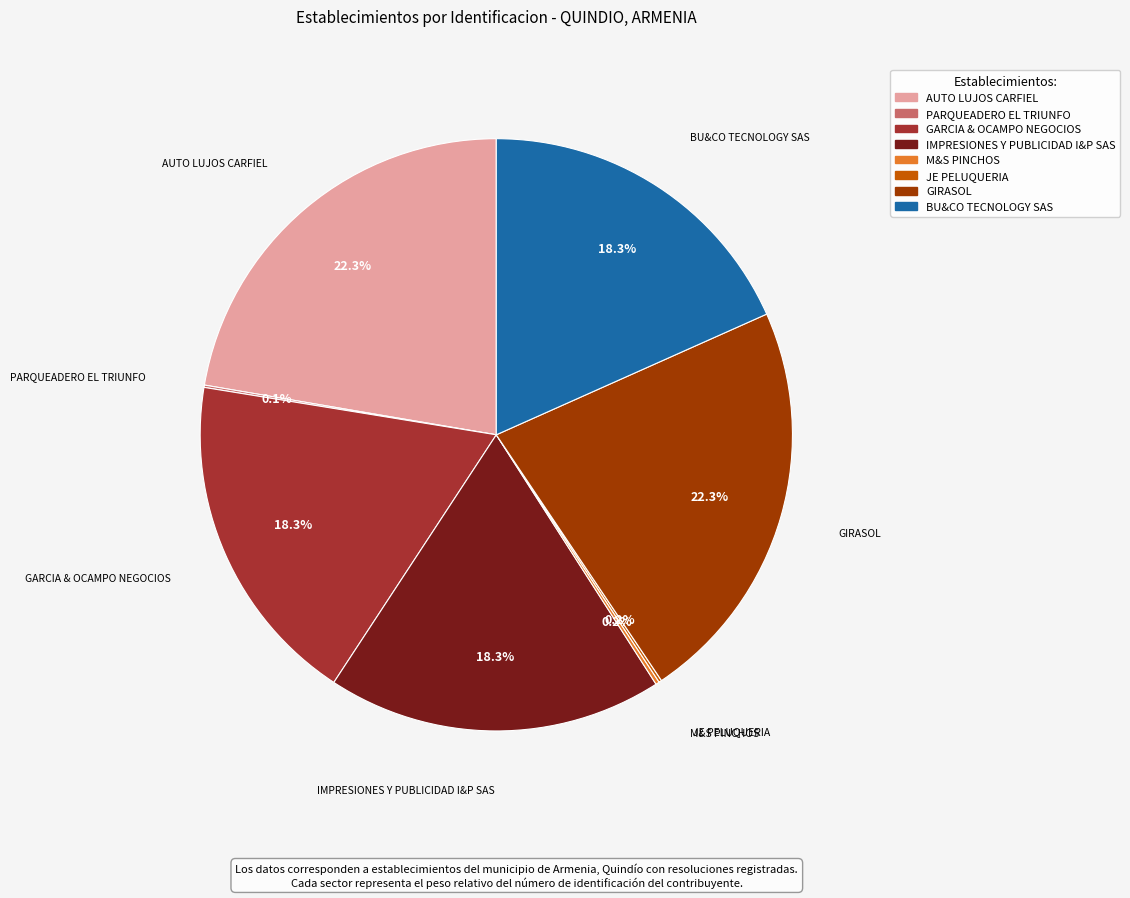

What is the ratio of the value at BU&CO TECNOLOGY SAS to the value at IMPRESIONES Y PUBLICIDAD I&P SAS?

1.0